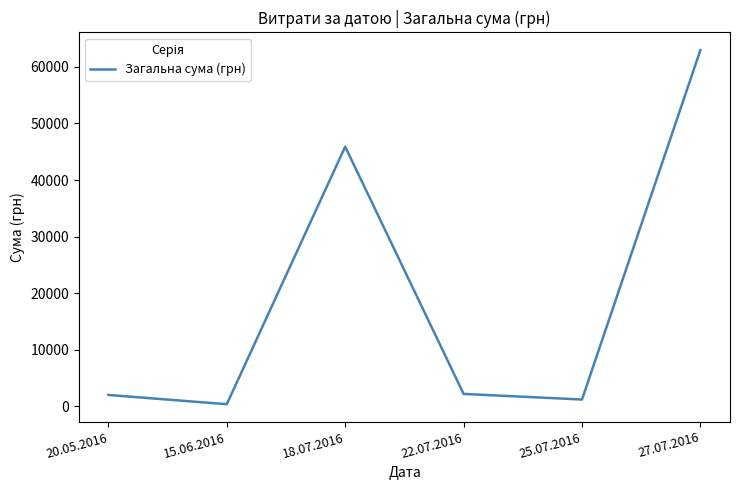

Read the value at 15.06.2016.

367.2